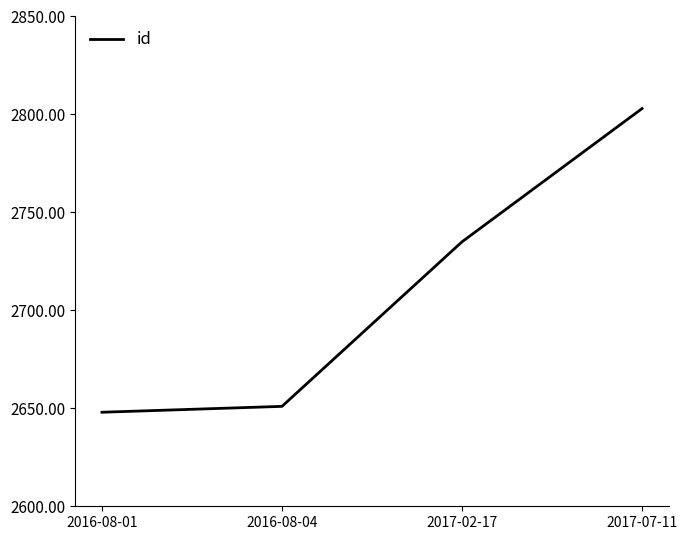

What is the difference between the values at 2016-08-01 and 2017-02-17?

87